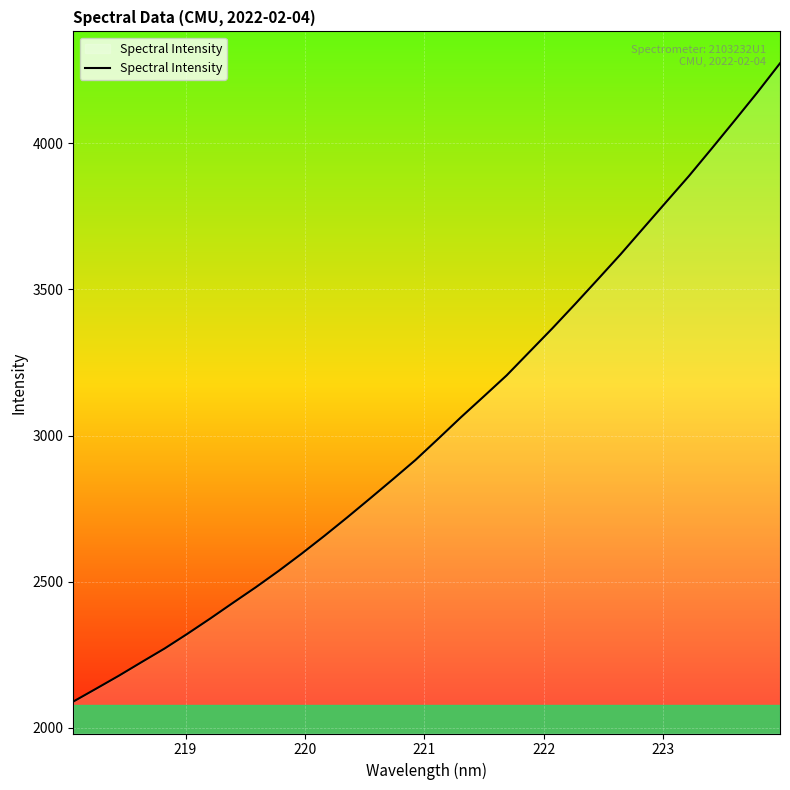

What is the smallest value displayed?

2089.9